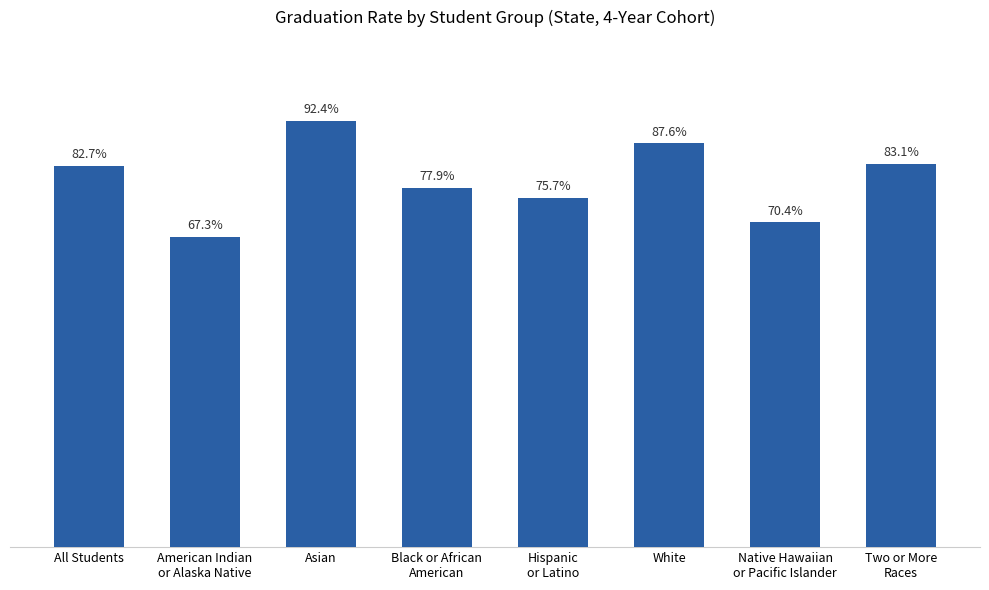

Does the chart contain any negative values?

No